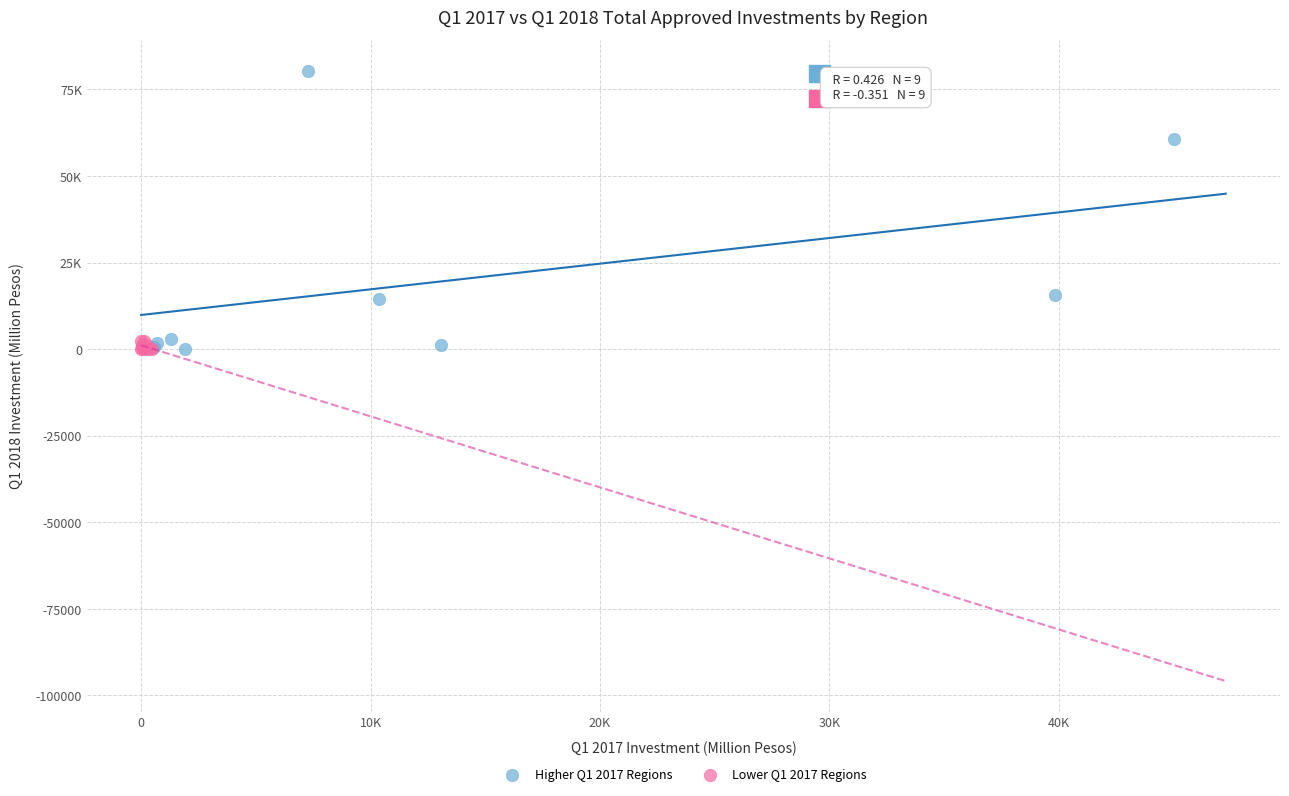

What are all the series names shown in the legend?

Higher Q1 2017 Regions, Lower Q1 2017 Regions